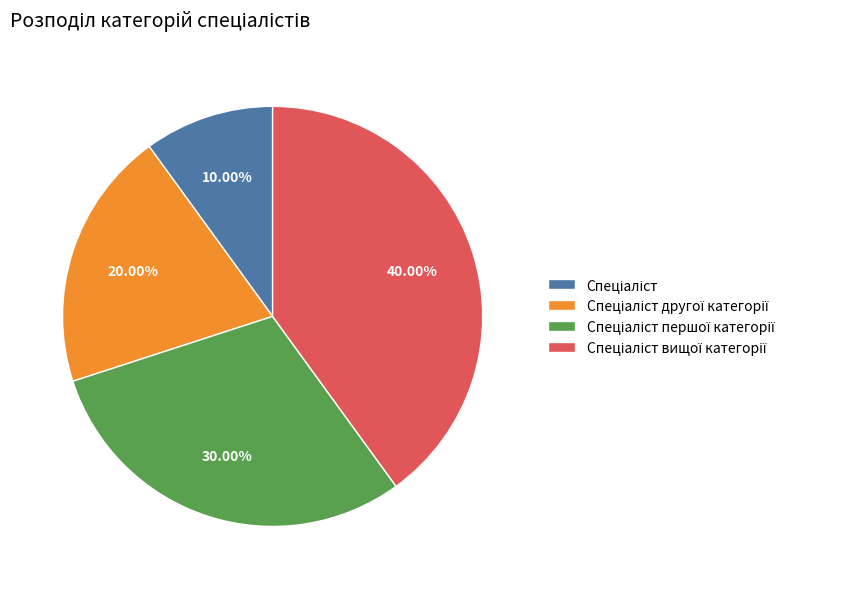

Is there a majority slice in this chart?

No